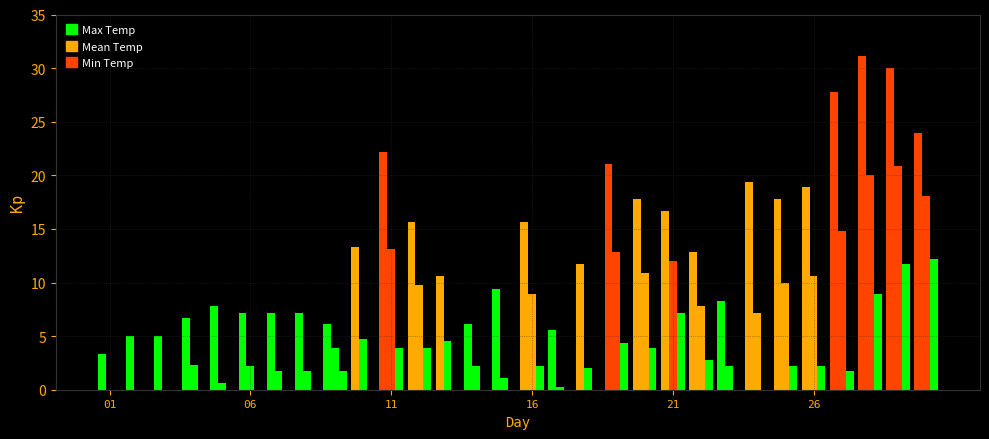

Are the bars horizontal?

No